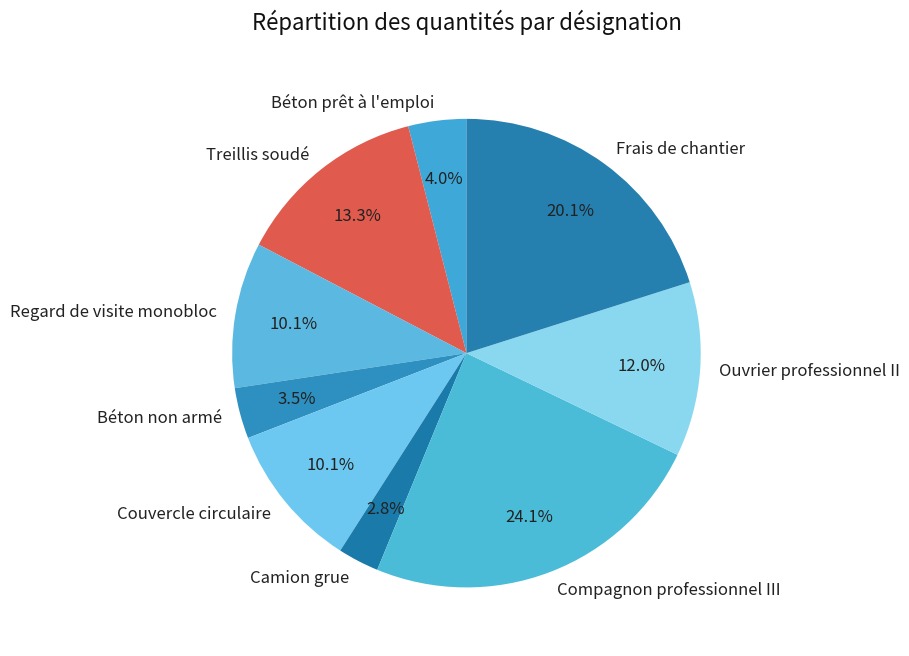

How many segments does this pie chart have?

9